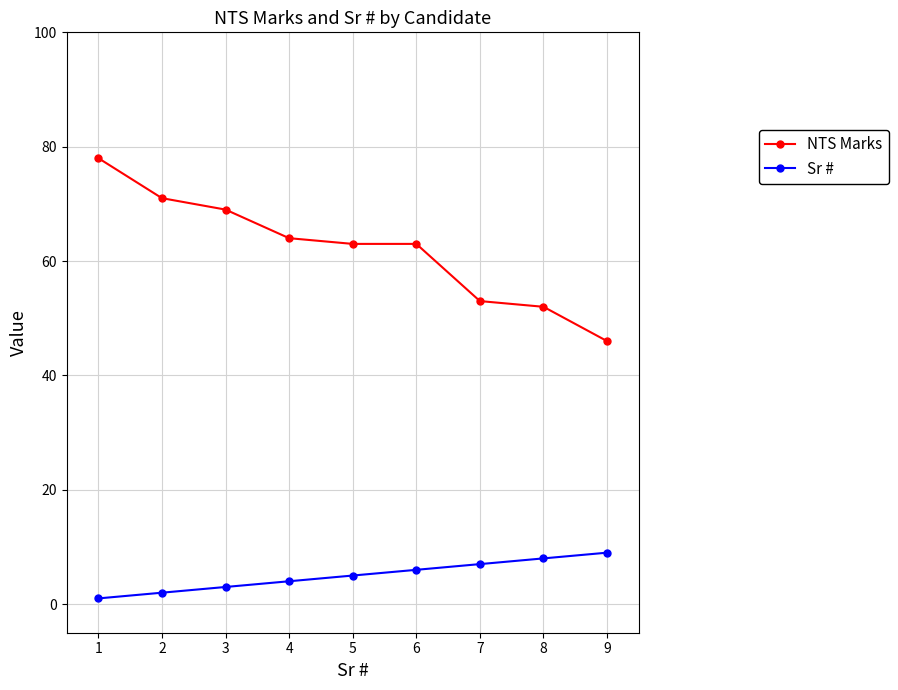

What is the value of the NTS Marks point at the 2nd from the left?

71